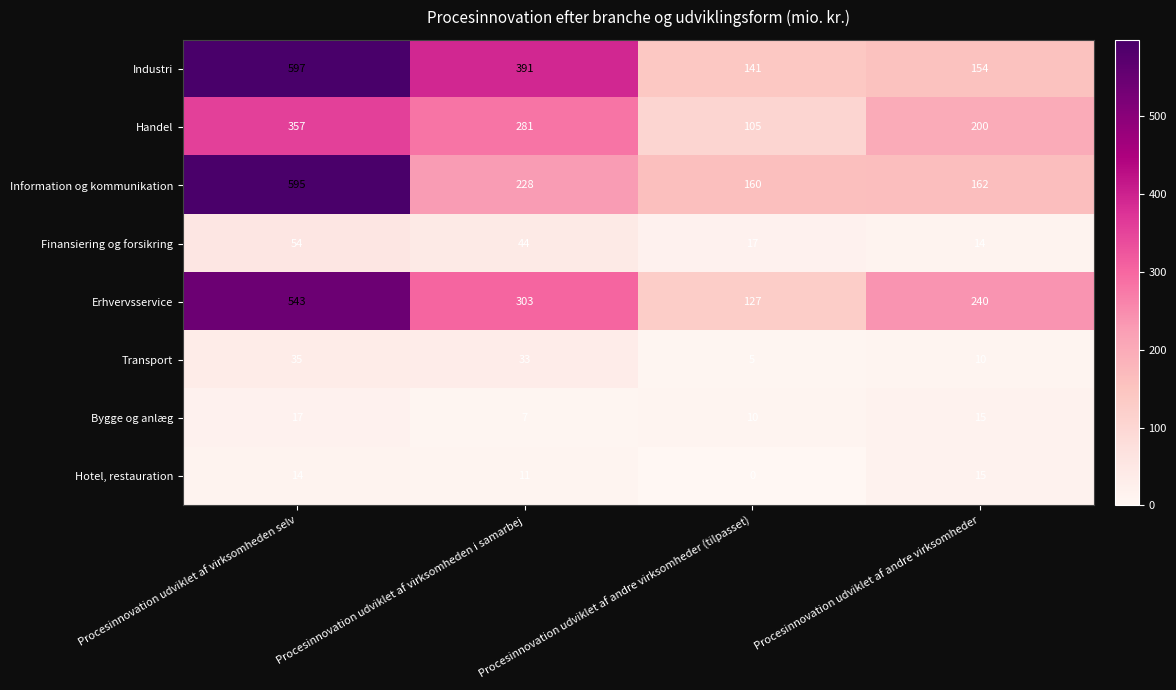

The value of Bygge og anlæg at Procesinnovation udviklet af andre virksomheder is 15. True or false?

True